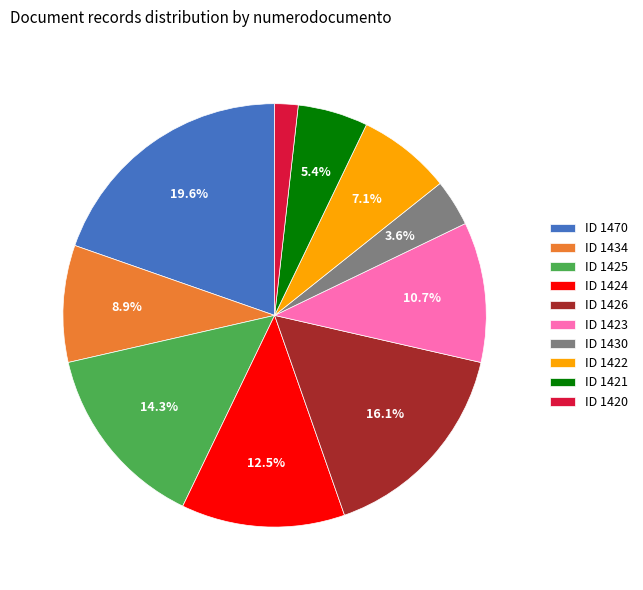

Which slice is the largest?

ID 1470